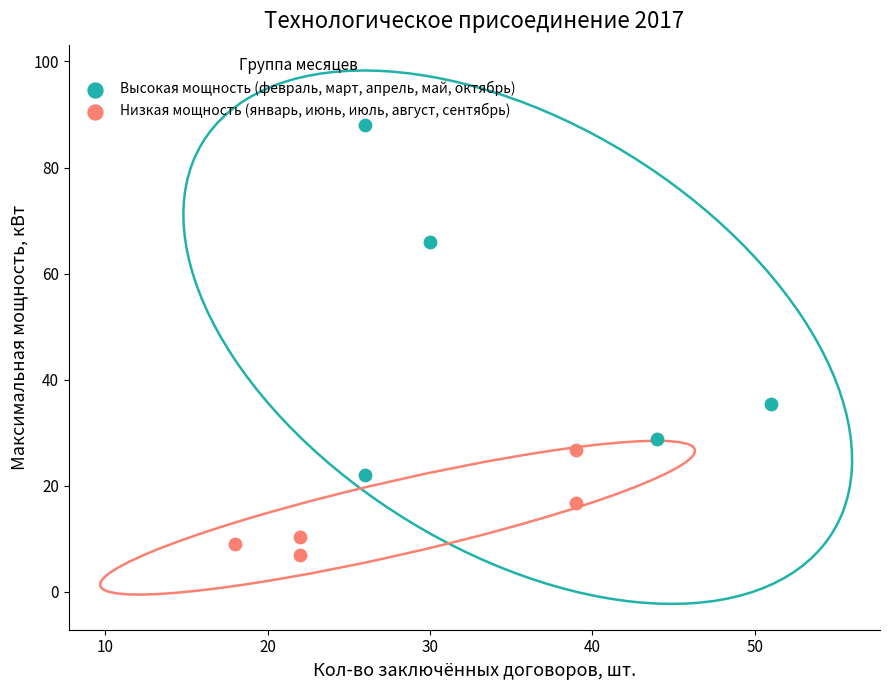

Which series contains the lowest Y value?

Низкая мощность (январь, июнь, июль, август, сентябрь)